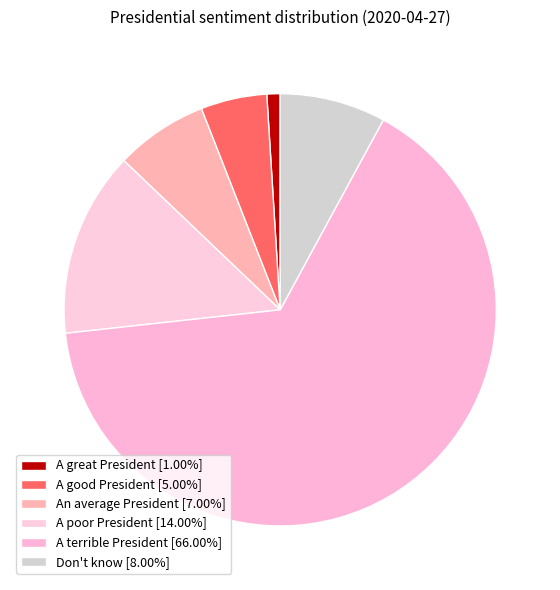

How many slices are in this pie chart?

6